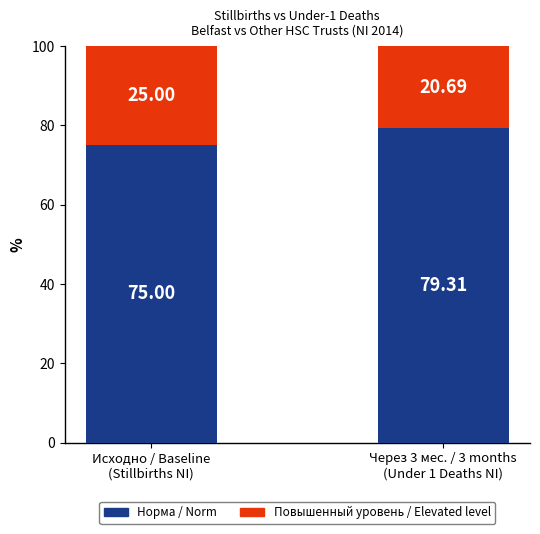

How many values in the Норма / Norm series exceed 79?

1